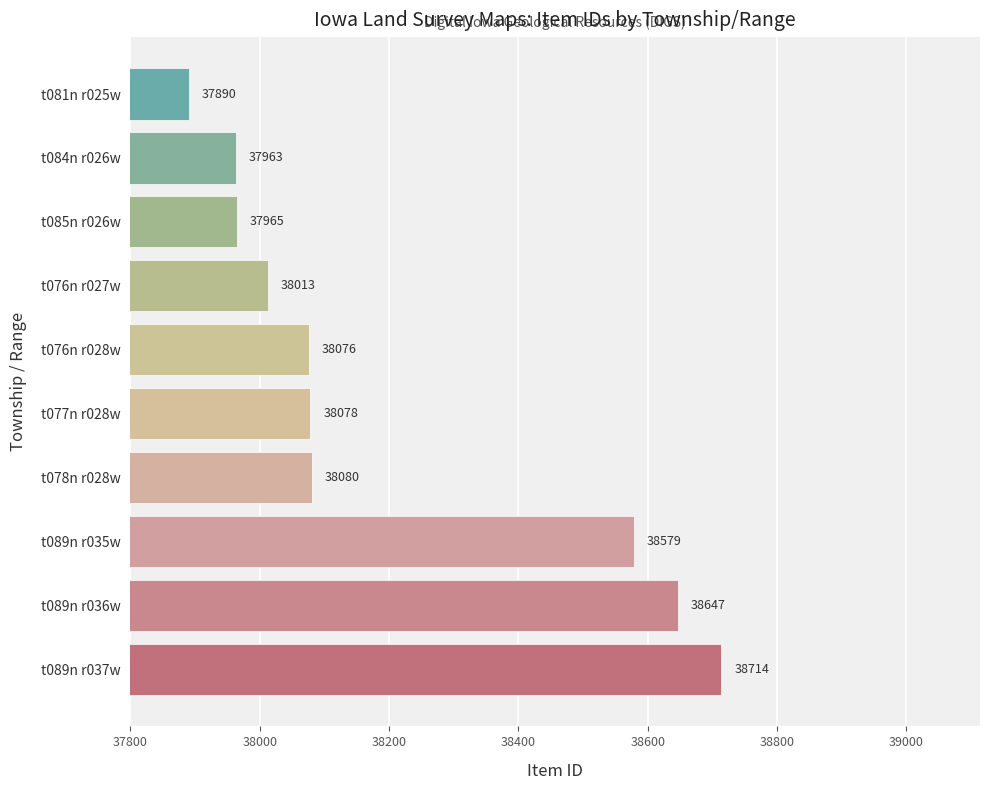

Reading bottom to top, transcribe all the data shown in this chart.

38714	38647	38579	38080	38078	38076	38013	37965	37963	37890